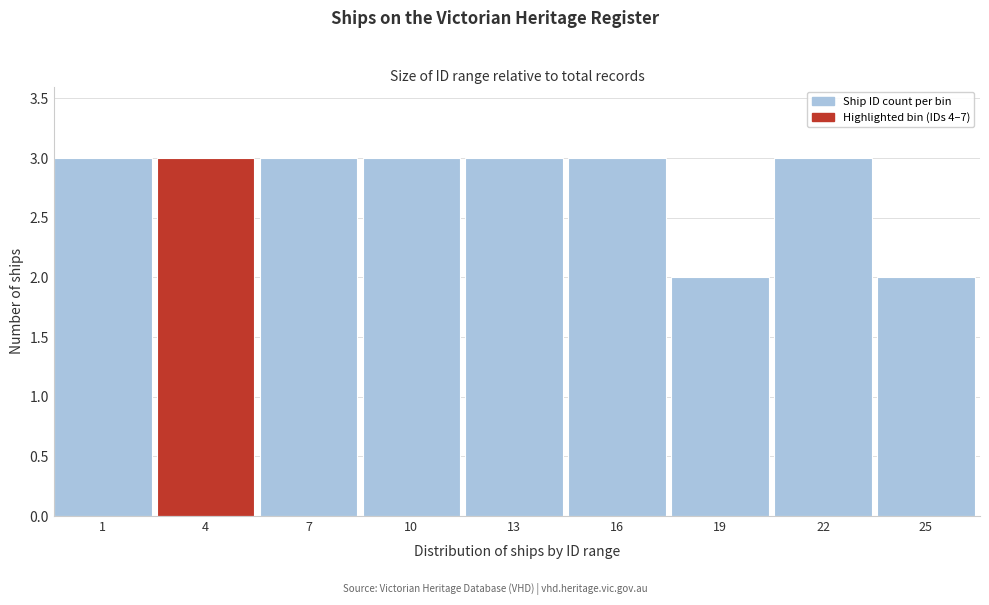

Reading left to right, list all the values displayed in this chart.

3	3	3	3	3	3	2	3	2